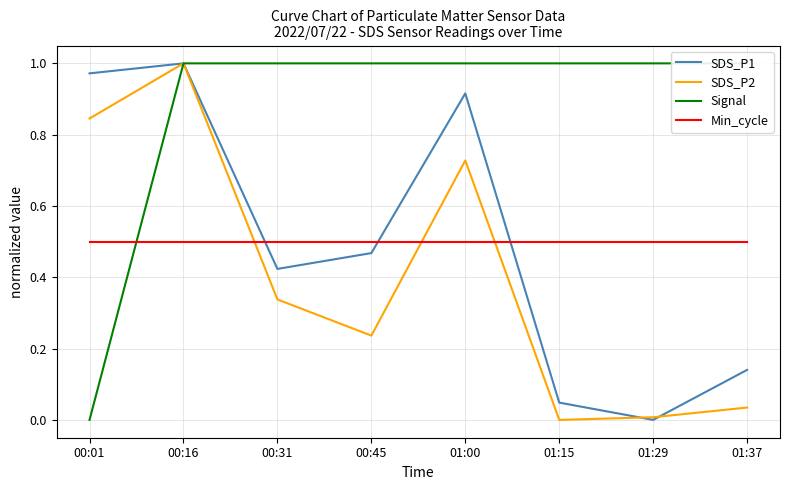

The value of SDS_P2 at 01:29 is 0.0. True or false?

False